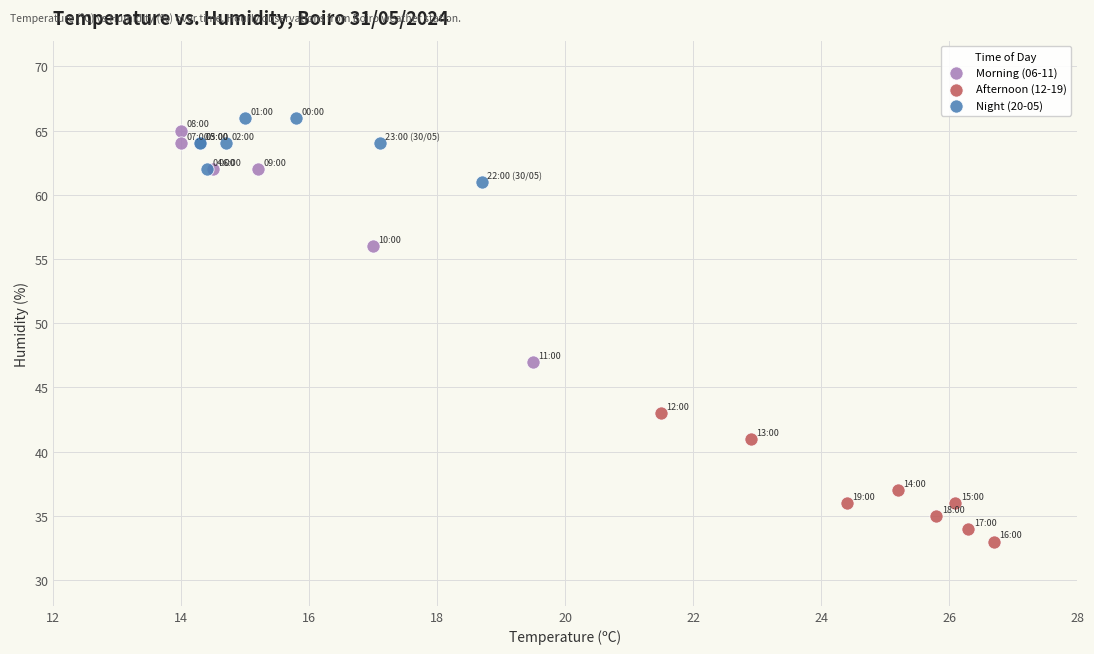

Which series contains the lowest Y value?

Afternoon (12-19)